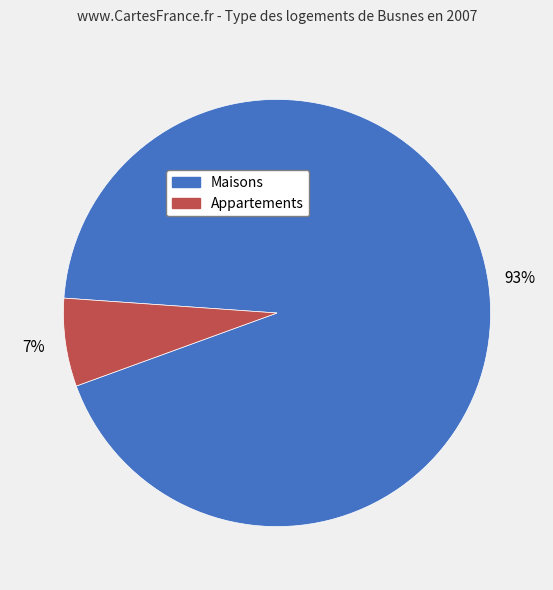

Which category has the smallest portion of the pie?

Appartements